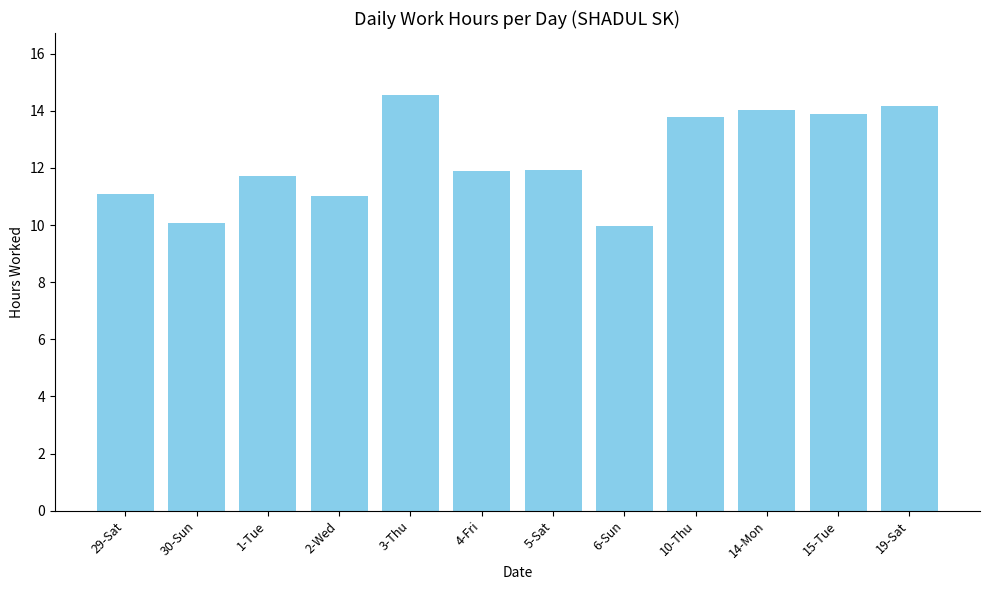

How many bars are there in total?

12